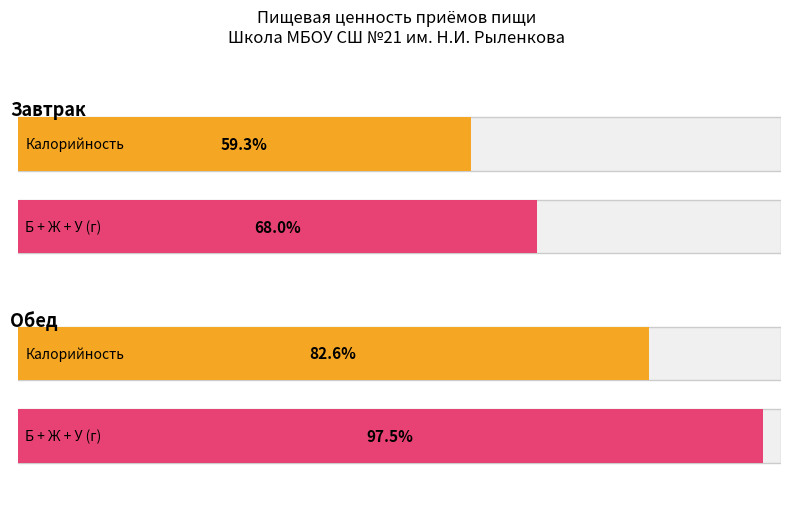

At which label does Белки reach its minimum?

Завтрак